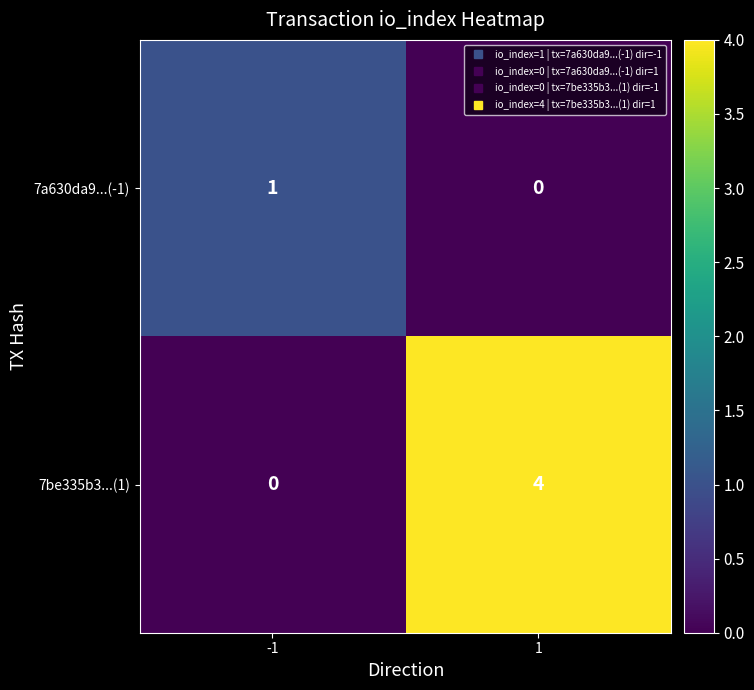

Which series has the largest total across all categories?

7be335b3...(1)